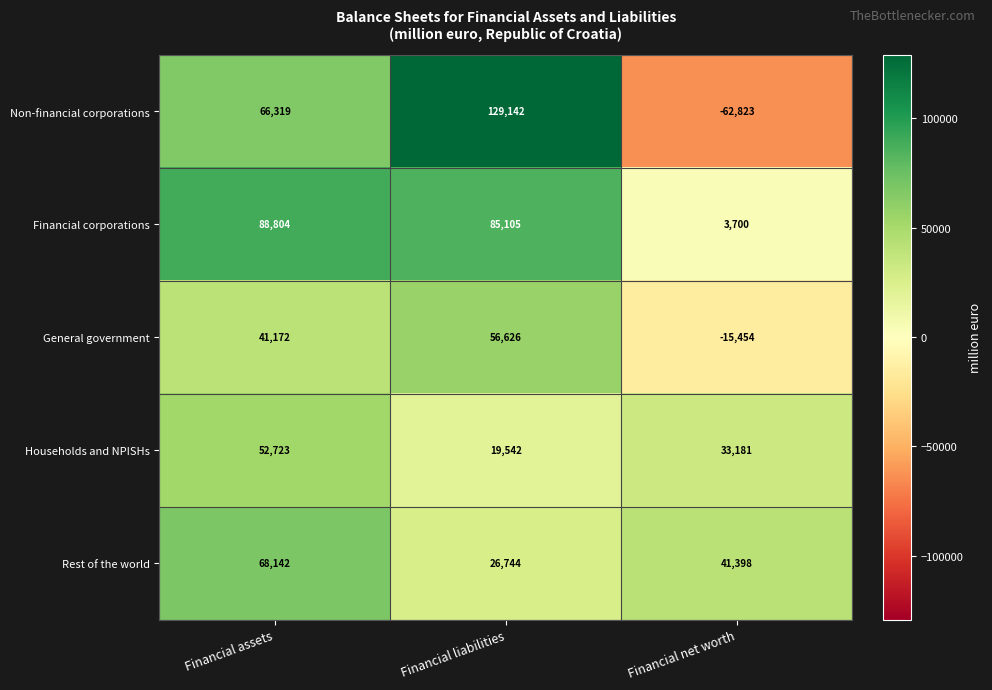

Reading left to right, transcribe all the data shown in this chart.

Non-financial corporations: 66319	129142	-62823
Financial corporations: 88804	85105	3700
General government: 41172	56626	-15454
Households and NPISHs: 52723	19542	33181
Rest of the world: 68142	26744	41398